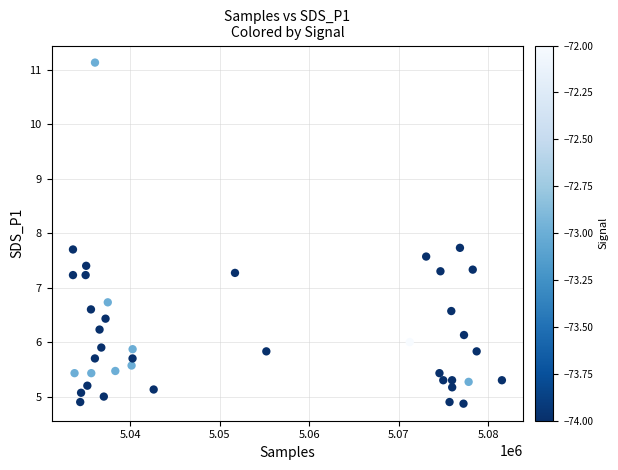

What is the range of X values (max minus min)?

47922.0